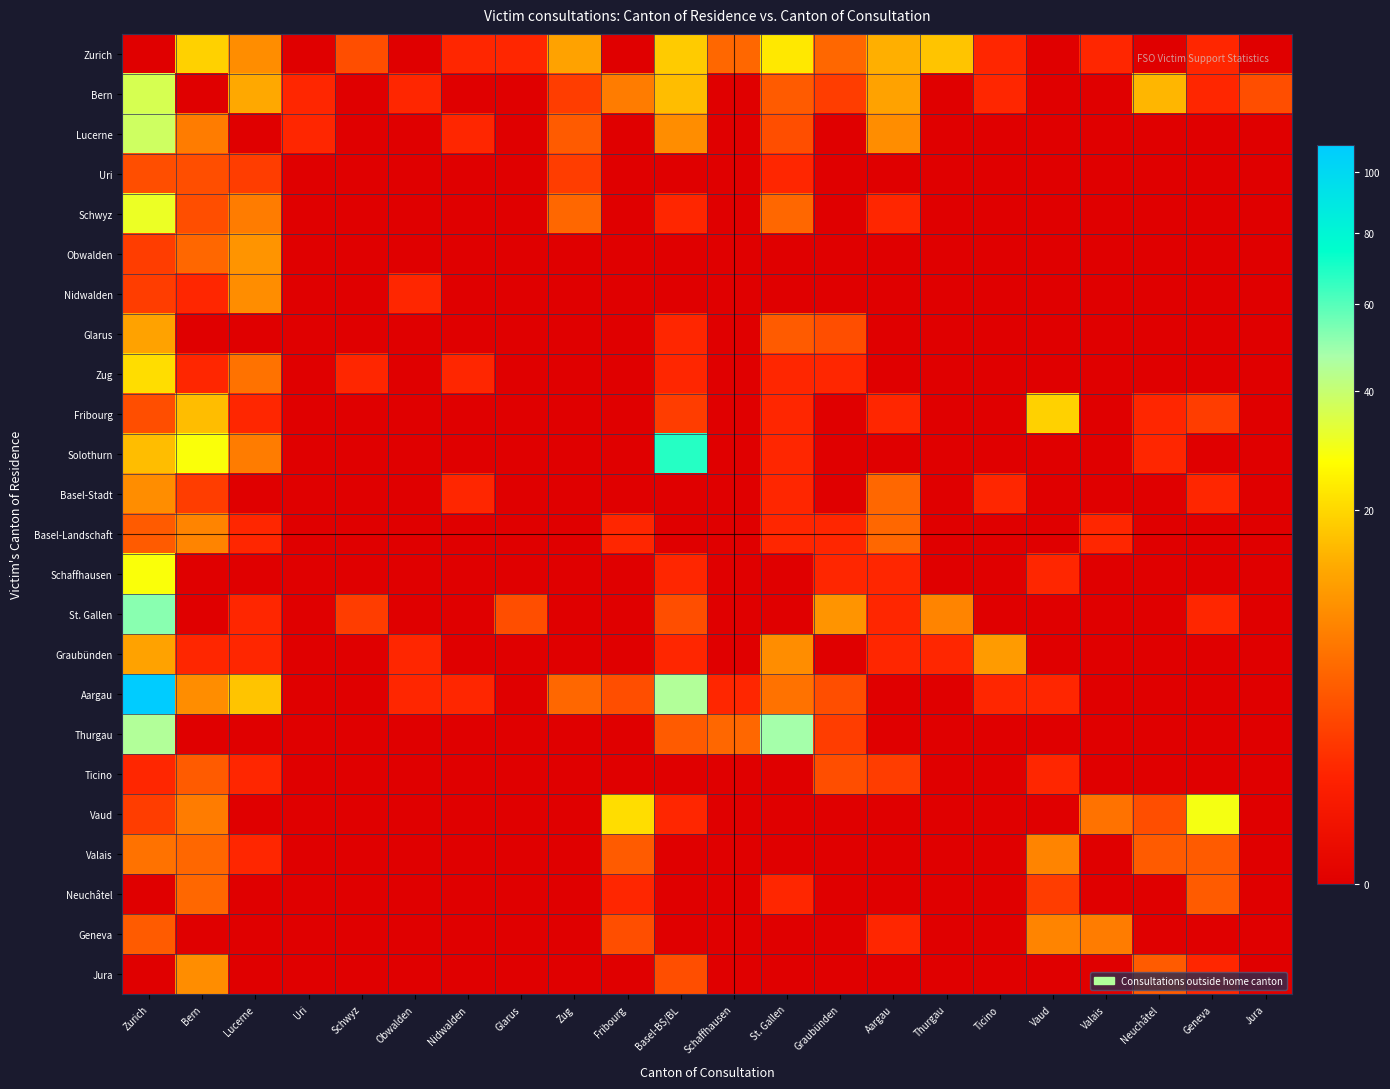

Reading left to right, list all the values displayed in this chart.

Zurich: Zurich=0	Bern=19	Lucerne=9	Uri=0	Schwyz=3	Obwalden=0	Nidwalden=1	Glarus=1	Zug=12	Fribourg=0	Basel-BS/BL=18	Schaffhausen=5	St. Gallen=23	Graubünden=5	Aargau=14	Thurgau=17	Ticino=1	Vaud=0	Valais=1	Neuchâtel=0	Geneva=1	Jura=0
Bern: Zurich=36	Bern=0	Lucerne=13	Uri=1	Schwyz=0	Obwalden=1	Nidwalden=0	Glarus=0	Zug=2	Fribourg=7	Basel-BS/BL=16	Schaffhausen=0	St. Gallen=4	Graubünden=2	Aargau=12	Thurgau=0	Ticino=1	Vaud=0	Valais=0	Neuchâtel=15	Geneva=1	Jura=3
Lucerne: Zurich=38	Bern=7	Lucerne=0	Uri=1	Schwyz=0	Obwalden=0	Nidwalden=1	Glarus=0	Zug=4	Fribourg=0	Basel-BS/BL=9	Schaffhausen=0	St. Gallen=3	Graubünden=0	Aargau=9	Thurgau=0	Ticino=0	Vaud=0	Valais=0	Neuchâtel=0	Geneva=0	Jura=0
Uri: Zurich=3	Bern=3	Lucerne=2	Uri=0	Schwyz=0	Obwalden=0	Nidwalden=0	Glarus=0	Zug=2	Fribourg=0	Basel-BS/BL=0	Schaffhausen=0	St. Gallen=1	Graubünden=0	Aargau=0	Thurgau=0	Ticino=0	Vaud=0	Valais=0	Neuchâtel=0	Geneva=0	Jura=0
Schwyz: Zurich=31	Bern=3	Lucerne=7	Uri=0	Schwyz=0	Obwalden=0	Nidwalden=0	Glarus=0	Zug=5	Fribourg=0	Basel-BS/BL=1	Schaffhausen=0	St. Gallen=5	Graubünden=0	Aargau=1	Thurgau=0	Ticino=0	Vaud=0	Valais=0	Neuchâtel=0	Geneva=0	Jura=0
Obwalden: Zurich=2	Bern=5	Lucerne=10	Uri=0	Schwyz=0	Obwalden=0	Nidwalden=0	Glarus=0	Zug=0	Fribourg=0	Basel-BS/BL=0	Schaffhausen=0	St. Gallen=0	Graubünden=0	Aargau=0	Thurgau=0	Ticino=0	Vaud=0	Valais=0	Neuchâtel=0	Geneva=0	Jura=0
Nidwalden: Zurich=2	Bern=1	Lucerne=9	Uri=0	Schwyz=0	Obwalden=1	Nidwalden=0	Glarus=0	Zug=0	Fribourg=0	Basel-BS/BL=0	Schaffhausen=0	St. Gallen=0	Graubünden=0	Aargau=0	Thurgau=0	Ticino=0	Vaud=0	Valais=0	Neuchâtel=0	Geneva=0	Jura=0
Glarus: Zurich=12	Bern=0	Lucerne=0	Uri=0	Schwyz=0	Obwalden=0	Nidwalden=0	Glarus=0	Zug=0	Fribourg=0	Basel-BS/BL=1	Schaffhausen=0	St. Gallen=4	Graubünden=3	Aargau=0	Thurgau=0	Ticino=0	Vaud=0	Valais=0	Neuchâtel=0	Geneva=0	Jura=0
Zug: Zurich=21	Bern=1	Lucerne=6	Uri=0	Schwyz=1	Obwalden=0	Nidwalden=1	Glarus=0	Zug=0	Fribourg=0	Basel-BS/BL=1	Schaffhausen=0	St. Gallen=1	Graubünden=1	Aargau=0	Thurgau=0	Ticino=0	Vaud=0	Valais=0	Neuchâtel=0	Geneva=0	Jura=0
Fribourg: Zurich=3	Bern=16	Lucerne=1	Uri=0	Schwyz=0	Obwalden=0	Nidwalden=0	Glarus=0	Zug=0	Fribourg=0	Basel-BS/BL=2	Schaffhausen=0	St. Gallen=1	Graubünden=0	Aargau=1	Thurgau=0	Ticino=0	Vaud=19	Valais=0	Neuchâtel=1	Geneva=2	Jura=0
Solothurn: Zurich=16	Bern=28	Lucerne=7	Uri=0	Schwyz=0	Obwalden=0	Nidwalden=0	Glarus=0	Zug=0	Fribourg=0	Basel-BS/BL=68	Schaffhausen=0	St. Gallen=1	Graubünden=0	Aargau=0	Thurgau=0	Ticino=0	Vaud=0	Valais=0	Neuchâtel=1	Geneva=0	Jura=0
Basel-Stadt: Zurich=9	Bern=2	Lucerne=0	Uri=0	Schwyz=0	Obwalden=0	Nidwalden=1	Glarus=0	Zug=0	Fribourg=0	Basel-BS/BL=0	Schaffhausen=0	St. Gallen=1	Graubünden=0	Aargau=5	Thurgau=0	Ticino=1	Vaud=0	Valais=0	Neuchâtel=0	Geneva=1	Jura=0
Basel-Landschaft: Zurich=4	Bern=8	Lucerne=1	Uri=0	Schwyz=0	Obwalden=0	Nidwalden=0	Glarus=0	Zug=0	Fribourg=1	Basel-BS/BL=0	Schaffhausen=0	St. Gallen=1	Graubünden=1	Aargau=5	Thurgau=0	Ticino=0	Vaud=0	Valais=1	Neuchâtel=0	Geneva=0	Jura=0
Schaffhausen: Zurich=28	Bern=0	Lucerne=0	Uri=0	Schwyz=0	Obwalden=0	Nidwalden=0	Glarus=0	Zug=0	Fribourg=0	Basel-BS/BL=1	Schaffhausen=0	St. Gallen=0	Graubünden=1	Aargau=1	Thurgau=0	Ticino=0	Vaud=1	Valais=0	Neuchâtel=0	Geneva=0	Jura=0
St. Gallen: Zurich=52	Bern=0	Lucerne=1	Uri=0	Schwyz=2	Obwalden=0	Nidwalden=0	Glarus=3	Zug=0	Fribourg=0	Basel-BS/BL=3	Schaffhausen=0	St. Gallen=0	Graubünden=10	Aargau=1	Thurgau=8	Ticino=0	Vaud=0	Valais=0	Neuchâtel=0	Geneva=1	Jura=0
Graubünden: Zurich=12	Bern=1	Lucerne=1	Uri=0	Schwyz=0	Obwalden=1	Nidwalden=0	Glarus=0	Zug=0	Fribourg=0	Basel-BS/BL=1	Schaffhausen=0	St. Gallen=9	Graubünden=0	Aargau=1	Thurgau=1	Ticino=11	Vaud=0	Valais=0	Neuchâtel=0	Geneva=0	Jura=0
Aargau: Zurich=110	Bern=9	Lucerne=17	Uri=0	Schwyz=0	Obwalden=1	Nidwalden=1	Glarus=0	Zug=5	Fribourg=3	Basel-BS/BL=45	Schaffhausen=1	St. Gallen=6	Graubünden=3	Aargau=0	Thurgau=0	Ticino=1	Vaud=1	Valais=0	Neuchâtel=0	Geneva=0	Jura=0
Thurgau: Zurich=45	Bern=0	Lucerne=0	Uri=0	Schwyz=0	Obwalden=0	Nidwalden=0	Glarus=0	Zug=0	Fribourg=0	Basel-BS/BL=4	Schaffhausen=5	St. Gallen=48	Graubünden=2	Aargau=0	Thurgau=0	Ticino=0	Vaud=0	Valais=0	Neuchâtel=0	Geneva=0	Jura=0
Ticino: Zurich=1	Bern=4	Lucerne=1	Uri=0	Schwyz=0	Obwalden=0	Nidwalden=0	Glarus=0	Zug=0	Fribourg=0	Basel-BS/BL=0	Schaffhausen=0	St. Gallen=0	Graubünden=3	Aargau=2	Thurgau=0	Ticino=0	Vaud=1	Valais=0	Neuchâtel=0	Geneva=0	Jura=0
Vaud: Zurich=2	Bern=7	Lucerne=0	Uri=0	Schwyz=0	Obwalden=0	Nidwalden=0	Glarus=0	Zug=0	Fribourg=21	Basel-BS/BL=1	Schaffhausen=0	St. Gallen=0	Graubünden=0	Aargau=0	Thurgau=0	Ticino=0	Vaud=0	Valais=6	Neuchâtel=3	Geneva=29	Jura=0
Valais: Zurich=6	Bern=5	Lucerne=1	Uri=0	Schwyz=0	Obwalden=0	Nidwalden=0	Glarus=0	Zug=0	Fribourg=4	Basel-BS/BL=0	Schaffhausen=0	St. Gallen=0	Graubünden=0	Aargau=0	Thurgau=0	Ticino=0	Vaud=8	Valais=0	Neuchâtel=4	Geneva=4	Jura=0
Neuchâtel: Zurich=0	Bern=5	Lucerne=0	Uri=0	Schwyz=0	Obwalden=0	Nidwalden=0	Glarus=0	Zug=0	Fribourg=1	Basel-BS/BL=0	Schaffhausen=0	St. Gallen=1	Graubünden=0	Aargau=0	Thurgau=0	Ticino=0	Vaud=2	Valais=0	Neuchâtel=0	Geneva=4	Jura=0
Geneva: Zurich=4	Bern=0	Lucerne=0	Uri=0	Schwyz=0	Obwalden=0	Nidwalden=0	Glarus=0	Zug=0	Fribourg=3	Basel-BS/BL=0	Schaffhausen=0	St. Gallen=0	Graubünden=0	Aargau=1	Thurgau=0	Ticino=0	Vaud=8	Valais=7	Neuchâtel=0	Geneva=0	Jura=0
Jura: Zurich=0	Bern=9	Lucerne=0	Uri=0	Schwyz=0	Obwalden=0	Nidwalden=0	Glarus=0	Zug=0	Fribourg=0	Basel-BS/BL=3	Schaffhausen=0	St. Gallen=0	Graubünden=0	Aargau=0	Thurgau=0	Ticino=0	Vaud=0	Valais=0	Neuchâtel=4	Geneva=1	Jura=0